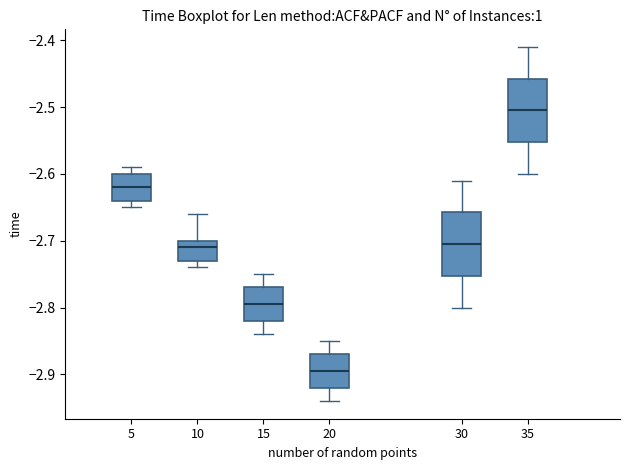

Where does the upper whisker of the box at x = 35 end on the y-axis? The values are not printed on the chart, so give them approximately, as read against the axis.

-2.41